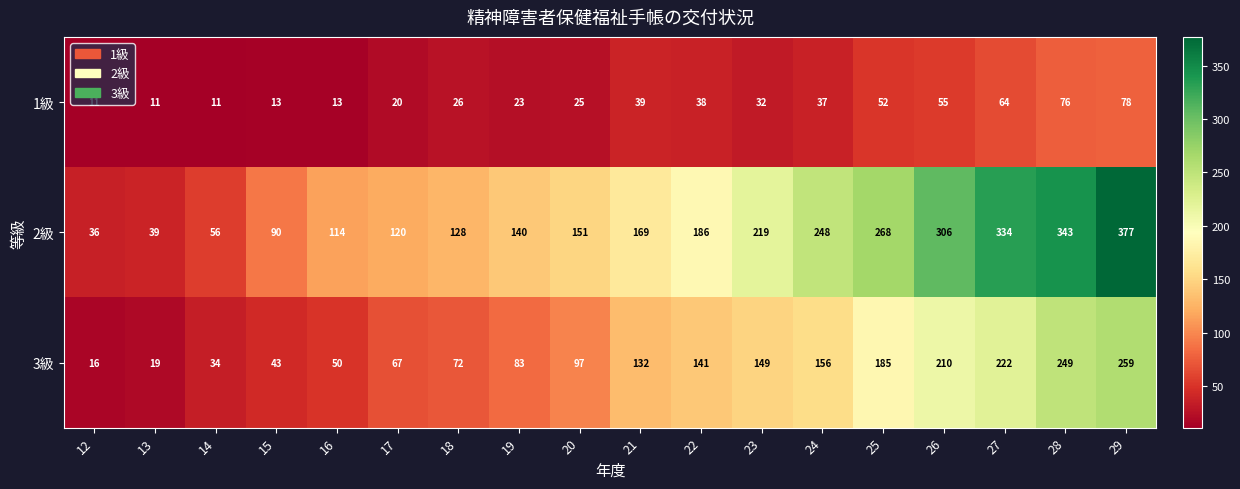

What is the average value of the 1級 series?

35